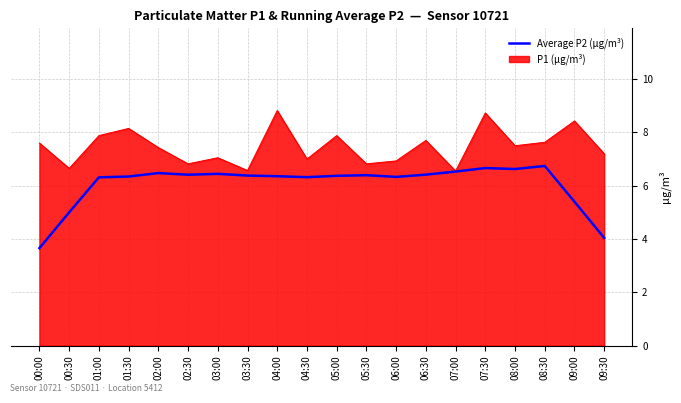

How many lines are shown in the chart?

2